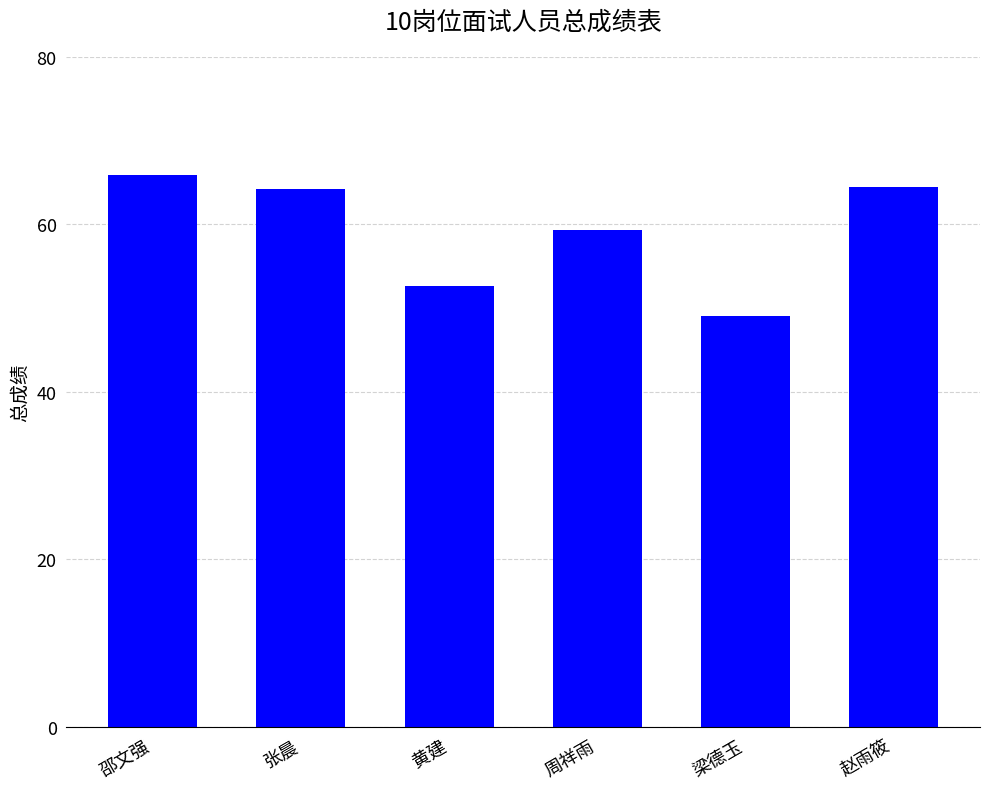

What is the value of the 4th bar from the left?

59.3